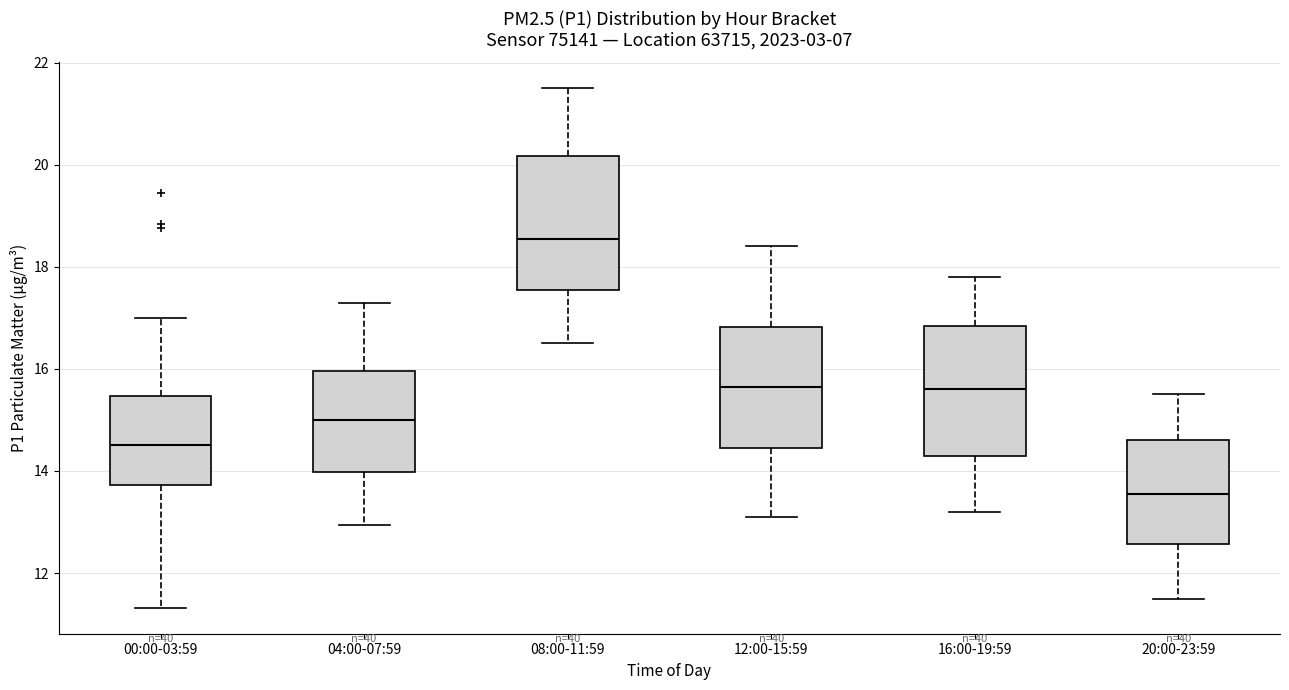

Reading left to right, transcribe this box plot: for each box, give where its median line is, the range the box spans, and where its two whiskers end, as read against the y-axis. The values are not printed on the chart, so give them approximately, as read against the axis.

00:00-03:59: median 14.6, box 13.8 to 15.4, whiskers 11.4 to 17.0
04:00-07:59: median 15.0, box 14.0 to 16.0, whiskers 13.0 to 17.4
08:00-11:59: median 18.6, box 17.6 to 20.2, whiskers 16.6 to 21.6
12:00-15:59: median 15.6, box 14.4 to 16.8, whiskers 13.2 to 18.4
16:00-19:59: median 15.6, box 14.2 to 16.8, whiskers 13.2 to 17.8
20:00-23:59: median 13.6, box 12.6 to 14.6, whiskers 11.6 to 15.6